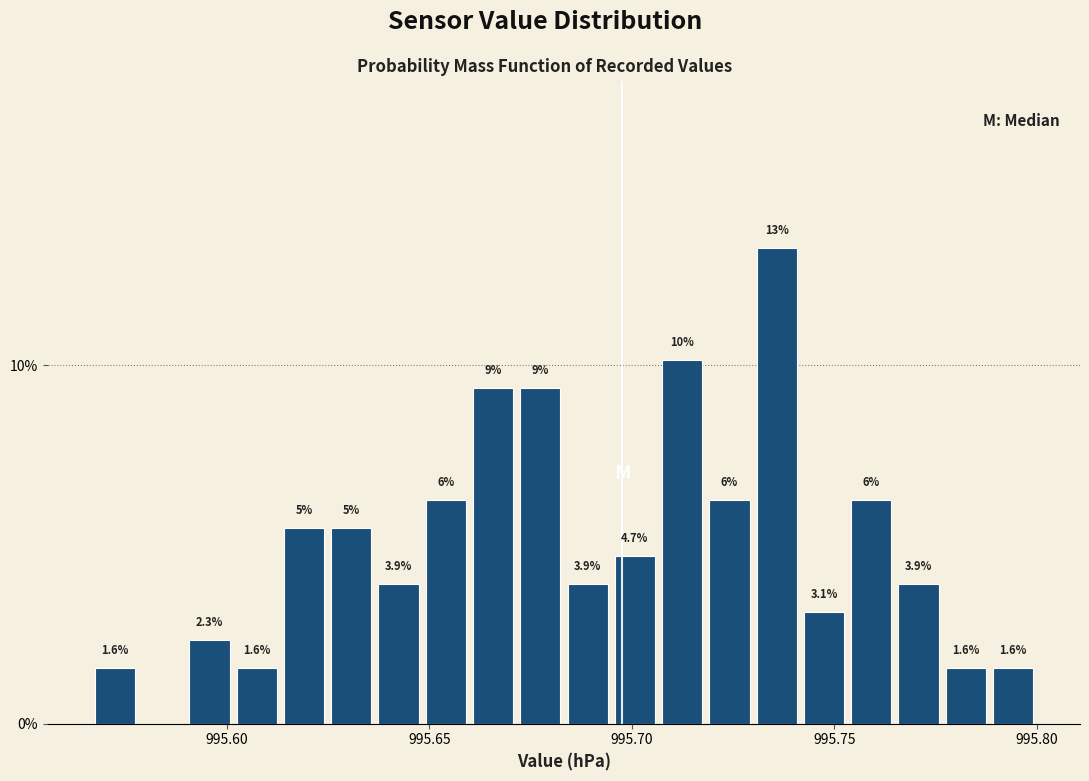

Read against the x-axis, roughly where is the centre of the tallest bar?

995.735